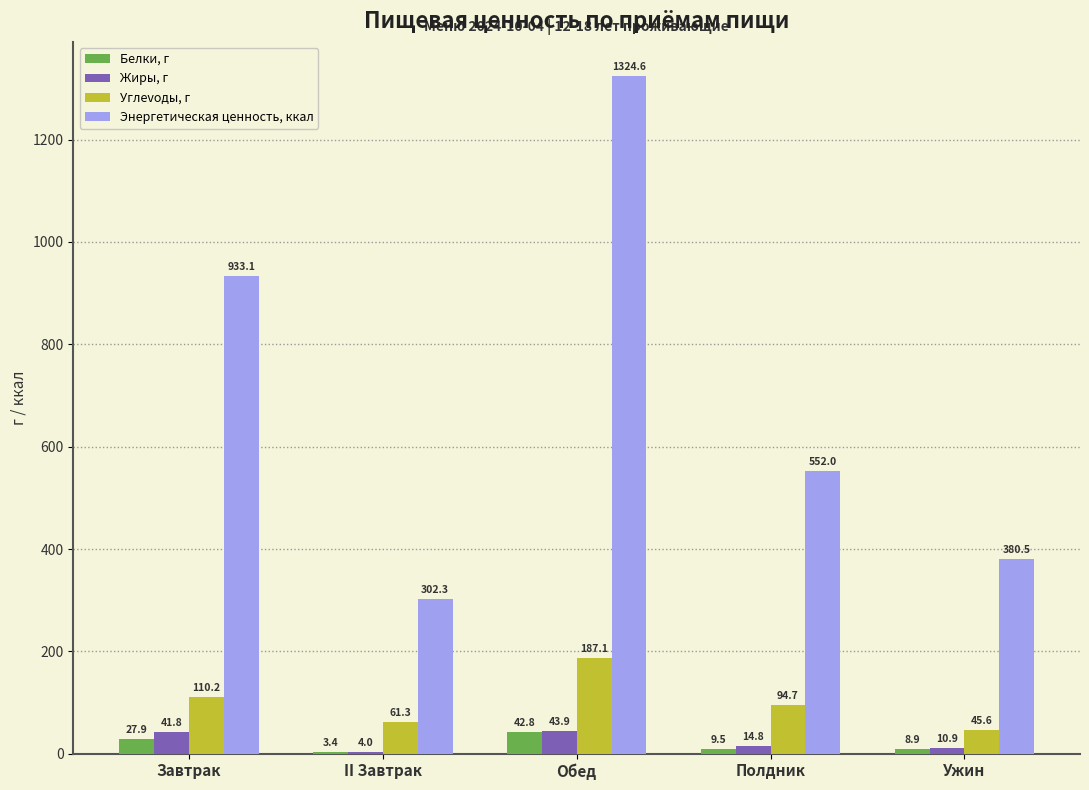

True or false: Углevoды, г has a value of 19.0 at II Завтрак.

False